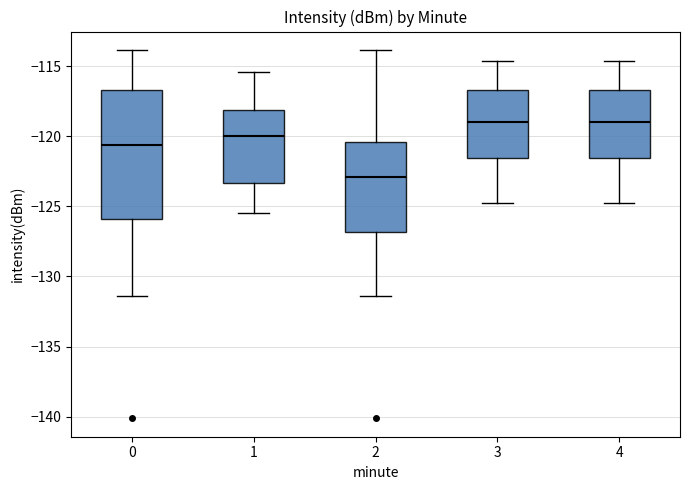

Reading left to right, read every box against the y-axis: the position of its median line, the range the box covers, and the ends of its whiskers. The values are not printed on the chart, so give them approximately, as read against the axis.

0: median -120.5, box -126.0 to -116.5, whiskers -131.5 to -114.0
1: median -120.0, box -123.5 to -118.0, whiskers -125.5 to -115.5
2: median -123.0, box -127.0 to -120.5, whiskers -131.5 to -114.0
3: median -119.0, box -121.5 to -116.5, whiskers -124.5 to -114.5
4: median -119.0, box -121.5 to -116.5, whiskers -124.5 to -114.5